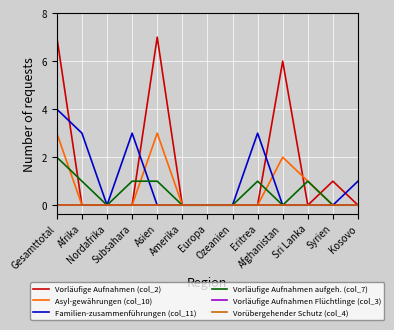

What position from the right is Afrika?

12